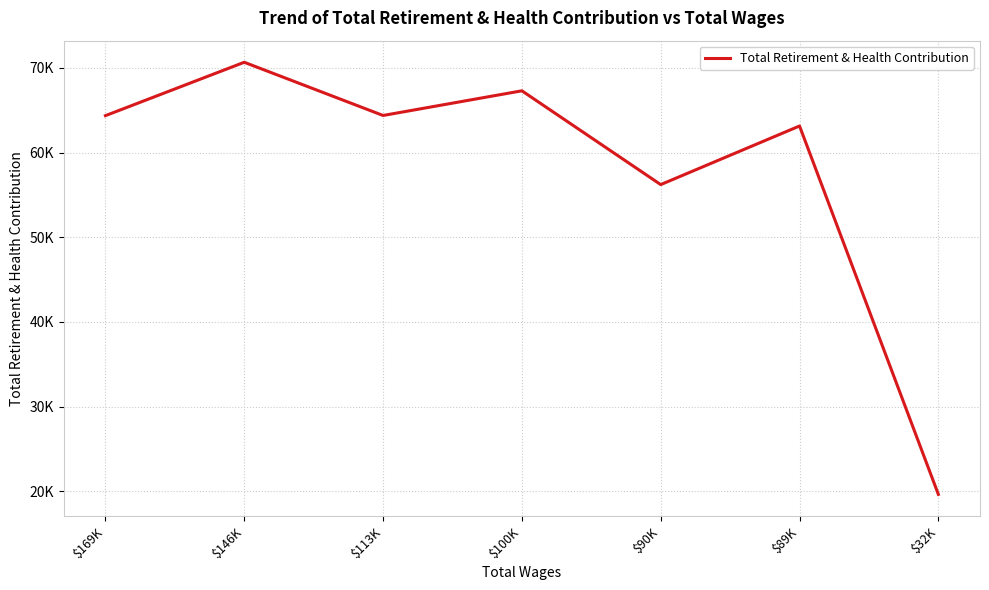

Rank the categories by value from lowest to highest.

$32K, $90K, $89K, $169K, $113K, $100K, $146K